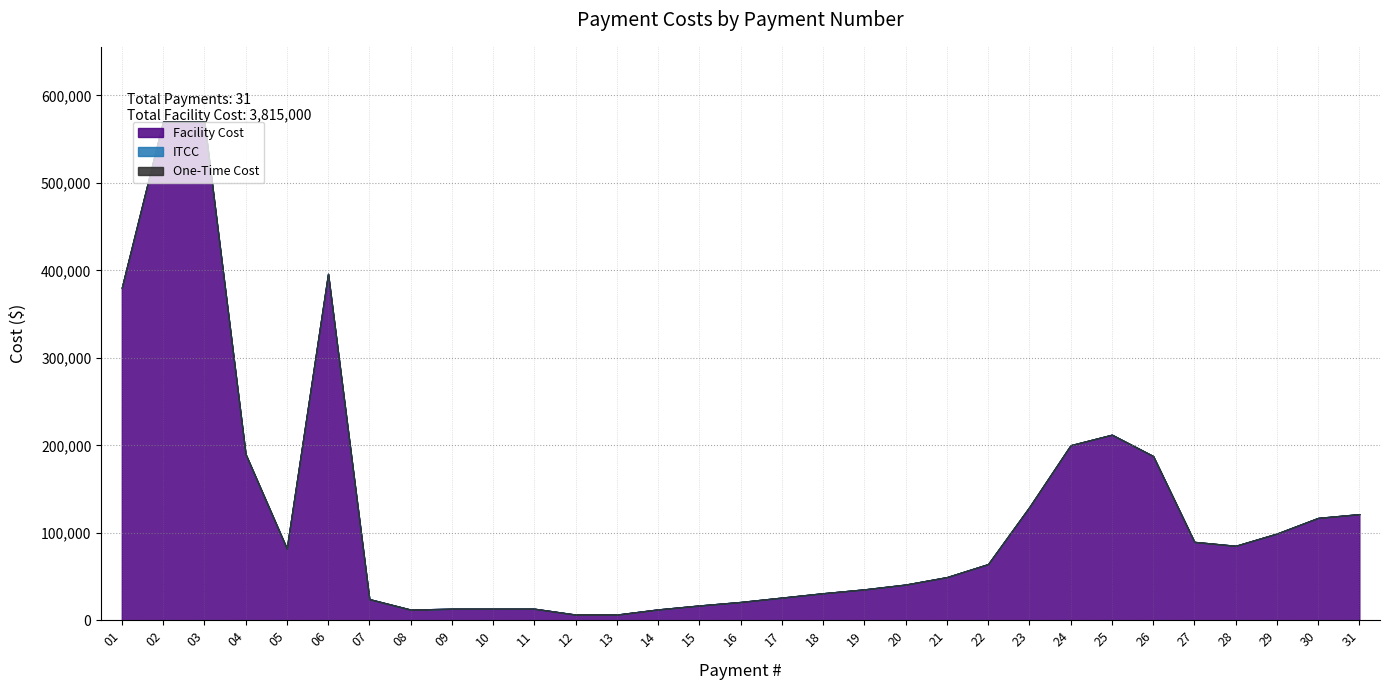

What is the sum of the Facility Cost values at 27 and 01?

469600